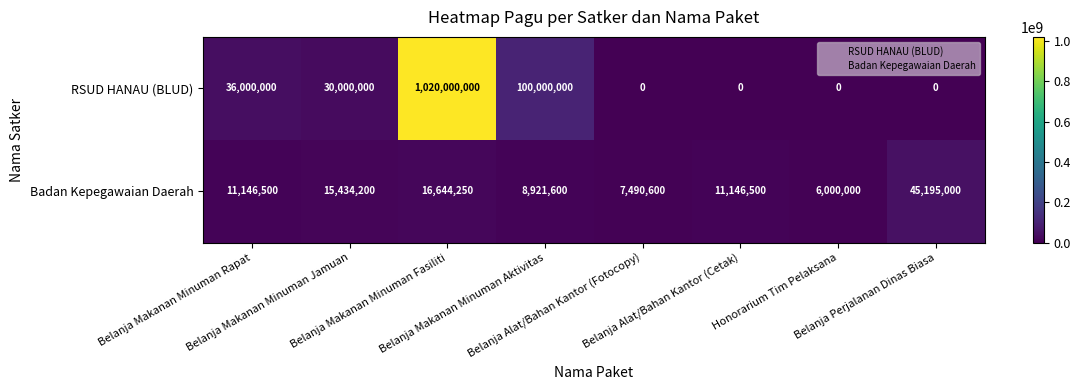

What is the difference between the second highest and second lowest values in the Badan Kepegawaian Daerah series?

9153650